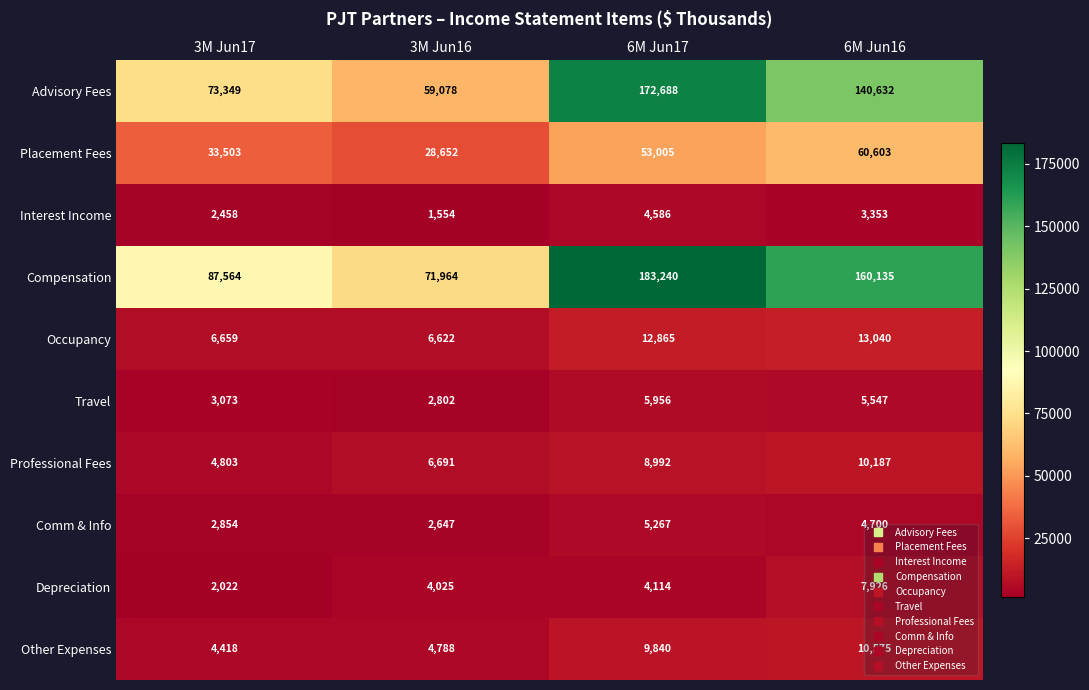

Rank the categories by Interest Income value from highest to lowest.

6M Jun17, 6M Jun16, 3M Jun17, 3M Jun16